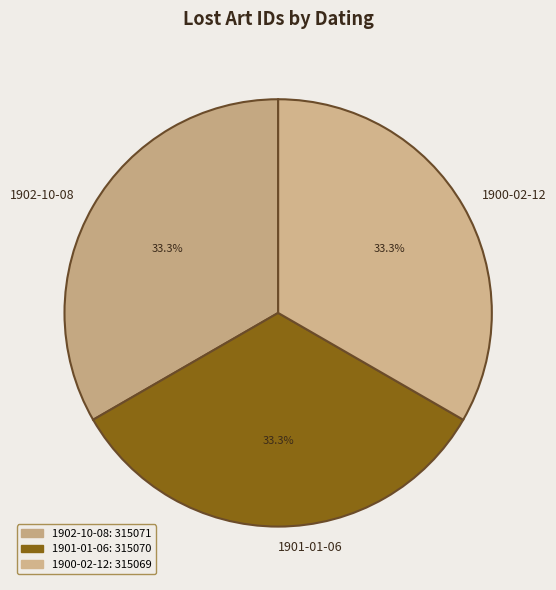

What percentage is the 1901-01-06 slice, to the nearest percent?

33%